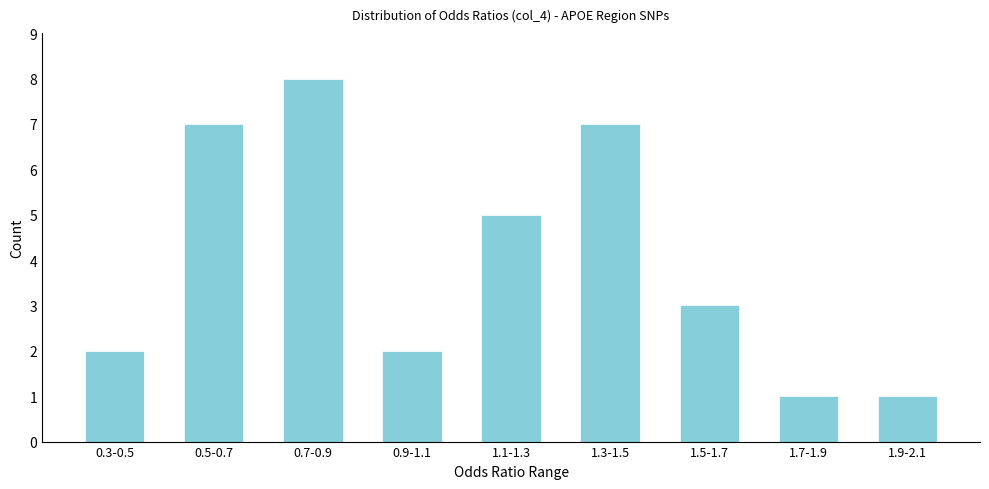

Reading left to right, transcribe all the data shown in this chart.

0.3-0.5=2	0.5-0.7=7	0.7-0.9=8	0.9-1.1=2	1.1-1.3=5	1.3-1.5=7	1.5-1.7=3	1.7-1.9=1	1.9-2.1=1